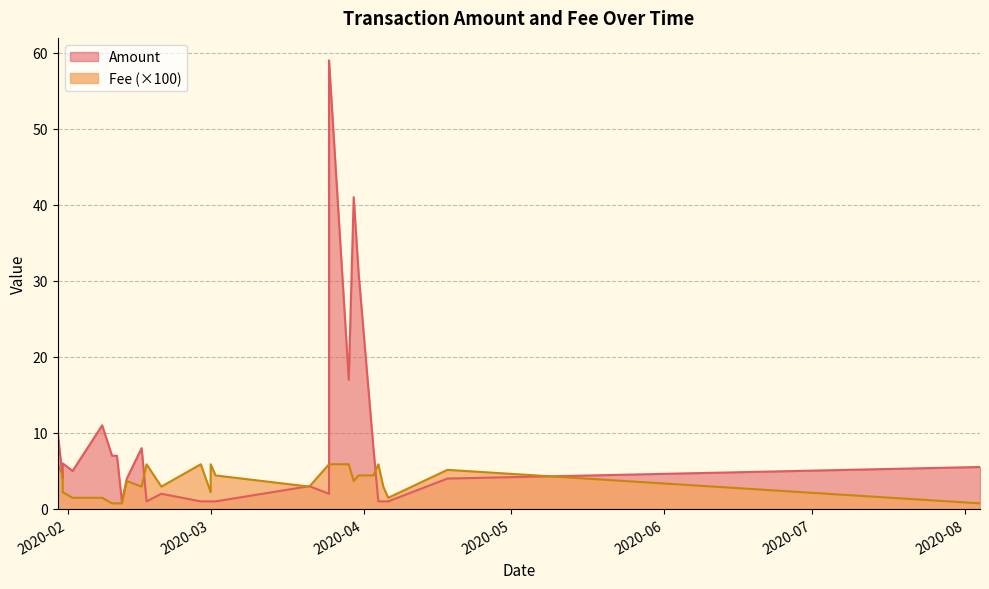

At how many categories does at least one series exceed 3?

16